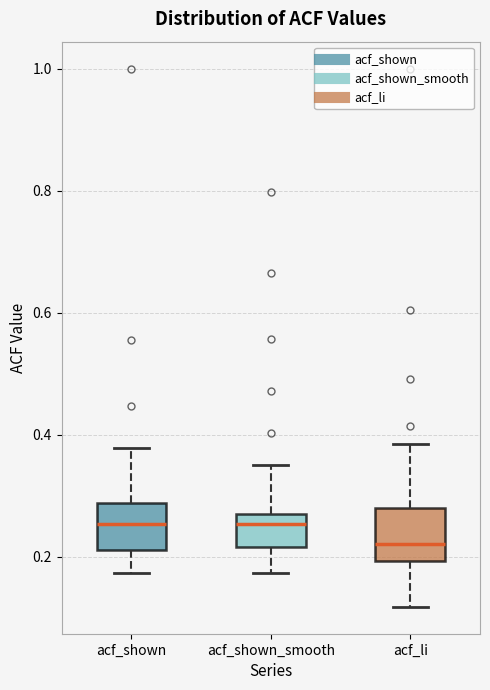

Reading left to right, read every box against the y-axis: the position of its median line, the range the box covers, and the ends of its whiskers. The values are not printed on the chart, so give them approximately, as read against the axis.

acf_shown: median 0.26, box 0.22 to 0.28, whiskers 0.18 to 0.38
acf_shown_smooth: median 0.26, box 0.22 to 0.28, whiskers 0.18 to 0.36
acf_li: median 0.22, box 0.20 to 0.28, whiskers 0.12 to 0.38